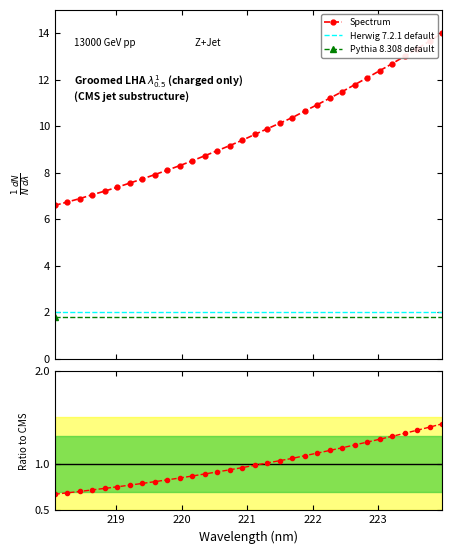

How many values are below 9?

14